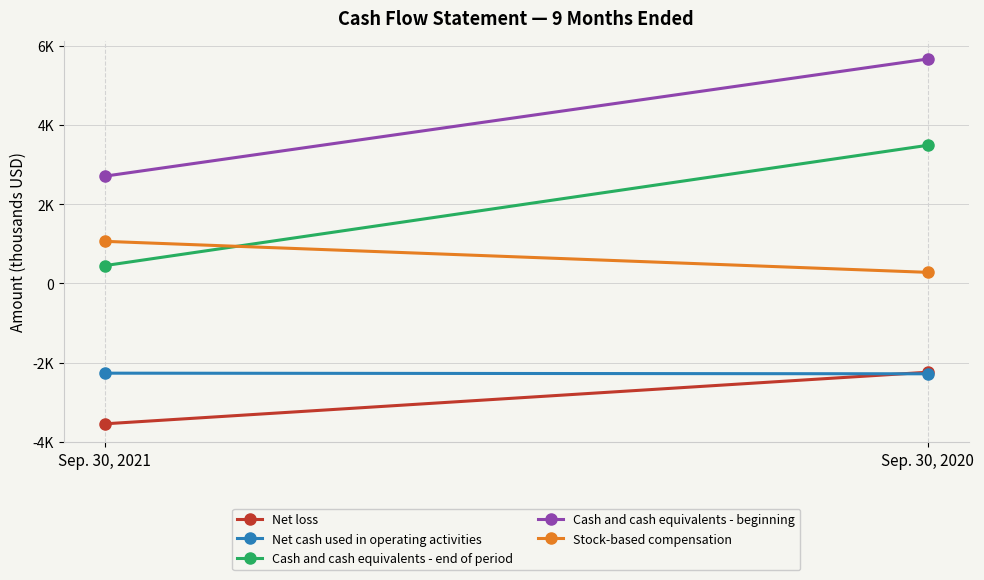

What is the sum of the Net loss values at Sep. 30, 2021 and Sep. 30, 2020?

-5793